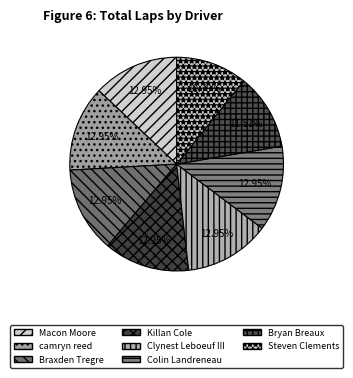

What is the ratio of the value at camryn reed to the value at Macon Moore?

1.0